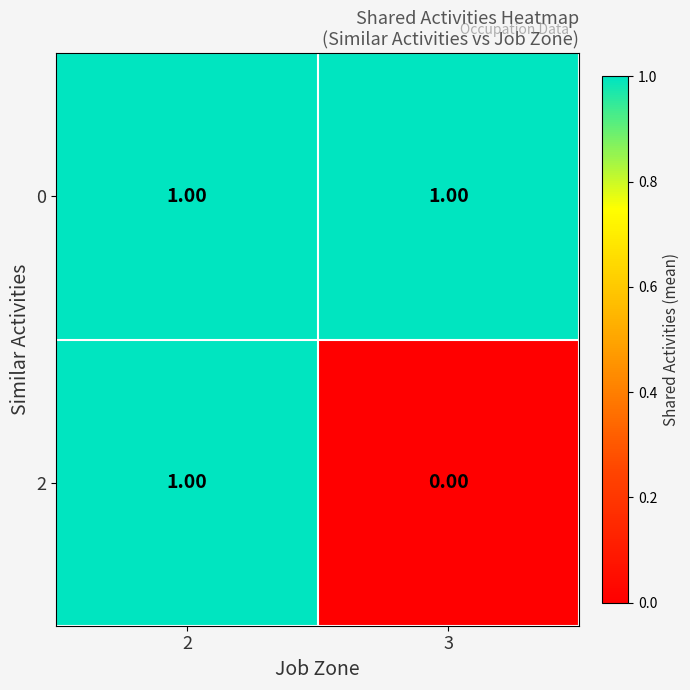

List the series in order of their overall mean, highest first.

0, 2